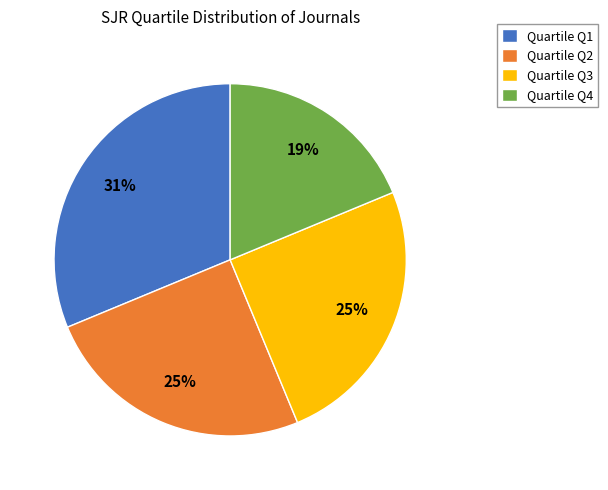

Does Quartile Q2 represent more than half of the total?

No